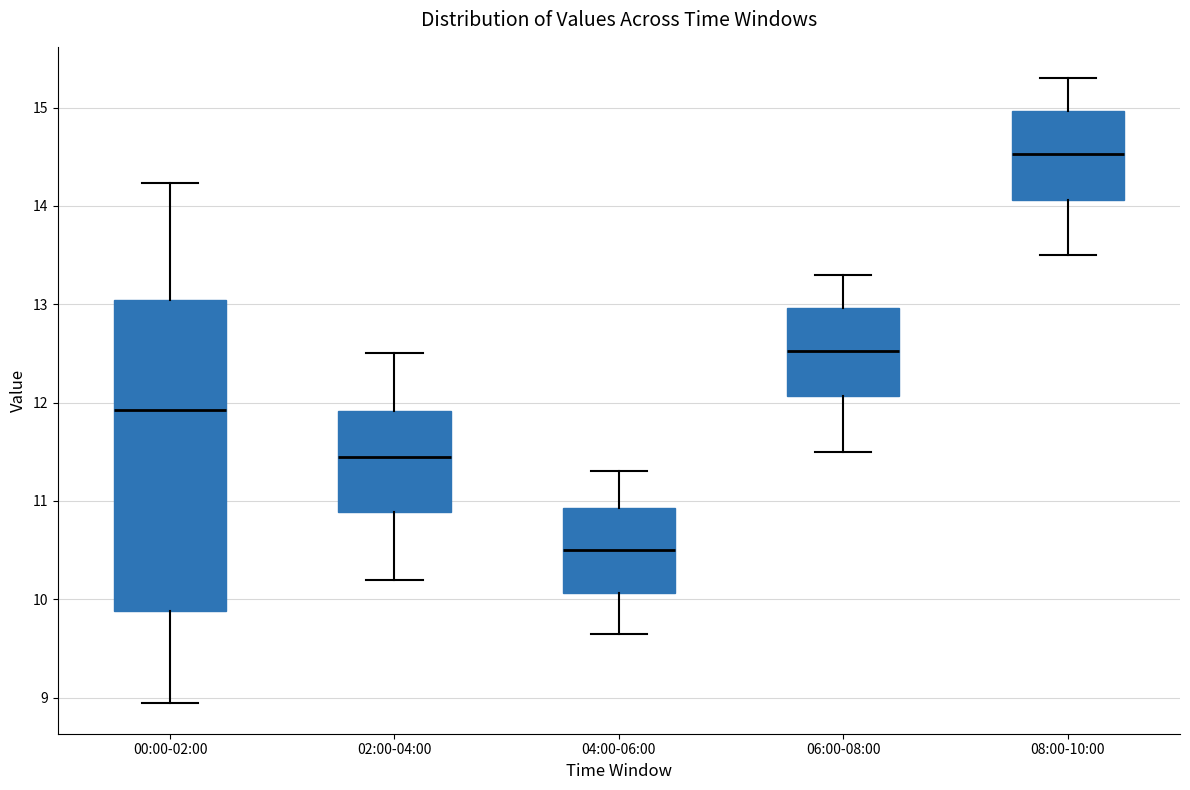

Reading left to right, read every box against the y-axis: the position of its median line, the range the box covers, and the ends of its whiskers. The values are not printed on the chart, so give them approximately, as read against the axis.

00:00-02:00: median 11.9, box 9.9 to 13.0, whiskers 9.0 to 14.2
02:00-04:00: median 11.5, box 10.9 to 11.9, whiskers 10.2 to 12.5
04:00-06:00: median 10.5, box 10.1 to 10.9, whiskers 9.7 to 11.3
06:00-08:00: median 12.5, box 12.1 to 13.0, whiskers 11.5 to 13.3
08:00-10:00: median 14.5, box 14.1 to 15.0, whiskers 13.5 to 15.3